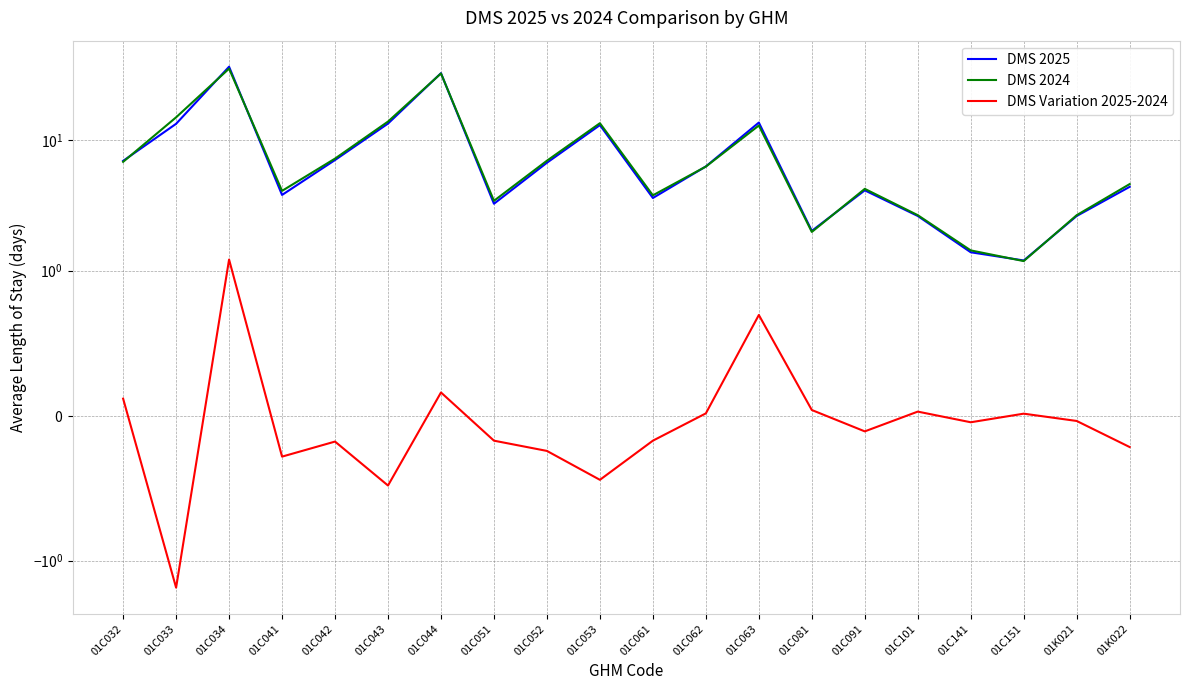

Which series has the widest spread of values?

DMS 2025